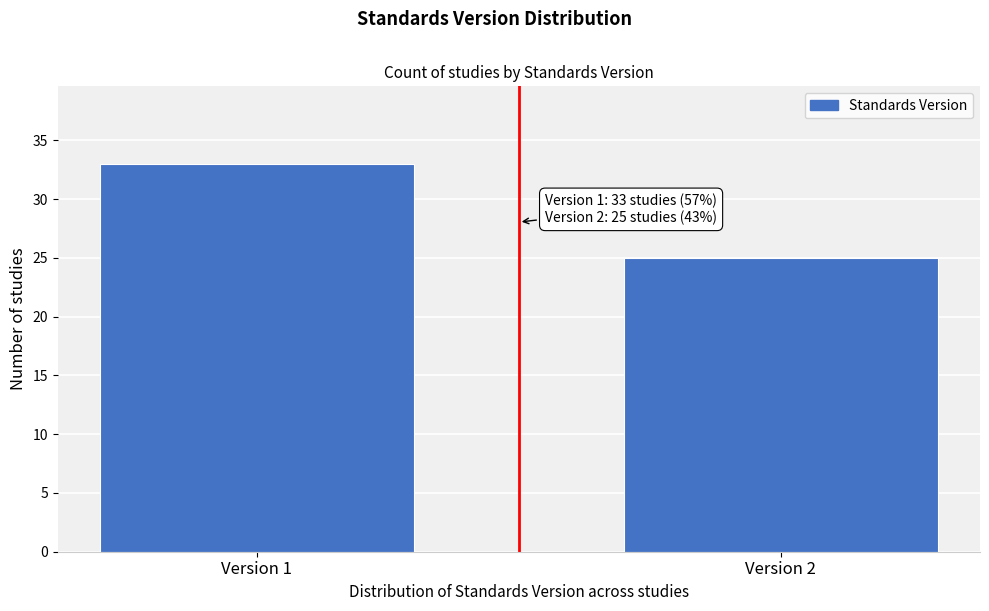

Reading right to left, list all the values displayed in this chart.

25	33